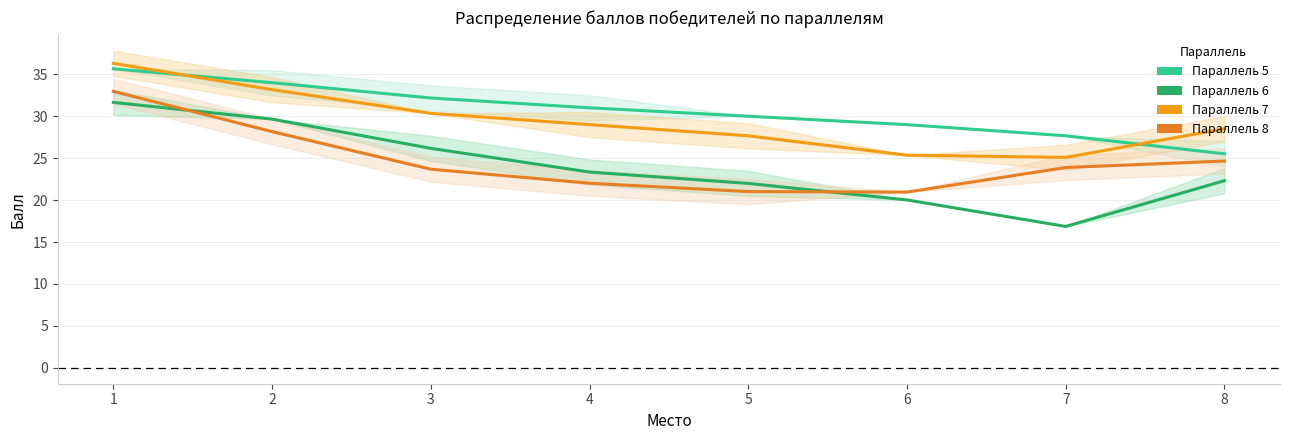

Reading left to right, what are all the values shown in this chart?

Параллель 5: 35.7	34.0	32.2	31.0	30.0	29.0	27.7	25.5
Параллель 6: 31.6	29.7	26.2	23.3	22.0	20.0	16.9	22.3
Параллель 7: 36.3	33.2	30.3	29.0	27.7	25.4	25.1	28.5
Параллель 8: 33.0	28.2	23.7	22.0	21.0	21.0	23.9	24.7